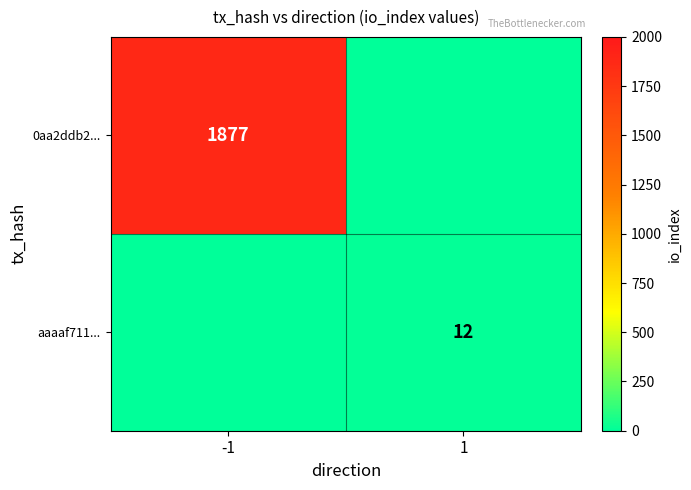

Which category has the highest value across all series?

-1